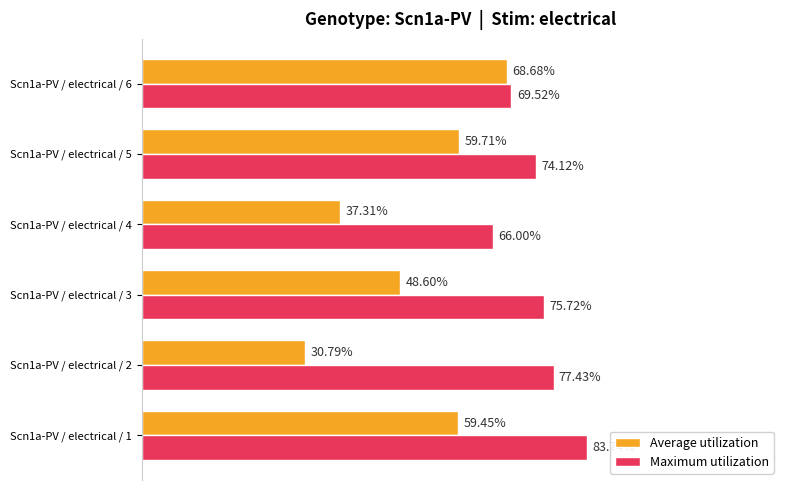

What are all the series names shown in the legend?

Average utilization, Maximum utilization